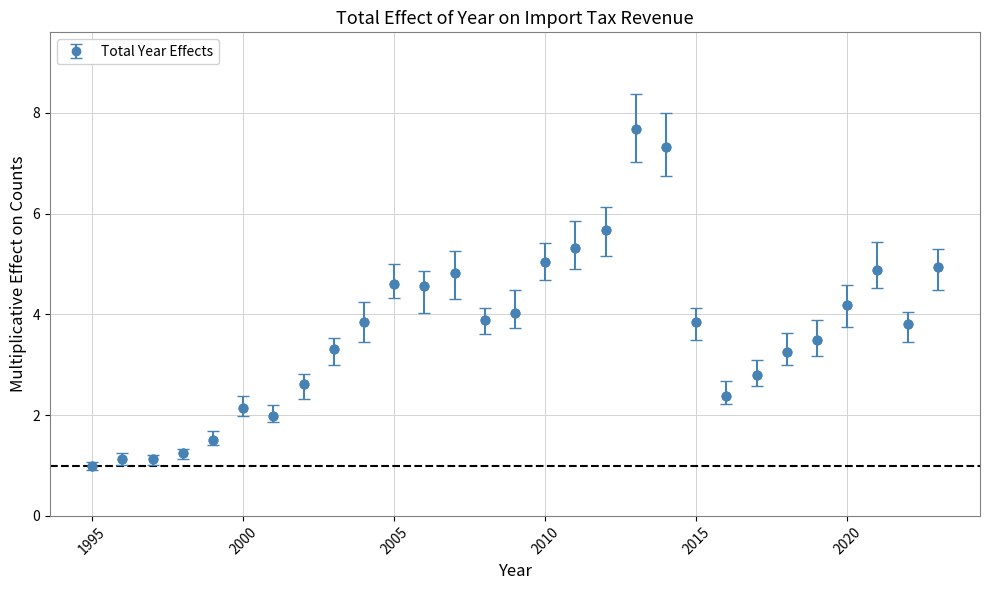

What is the value of the 18th point from the left?

5.7